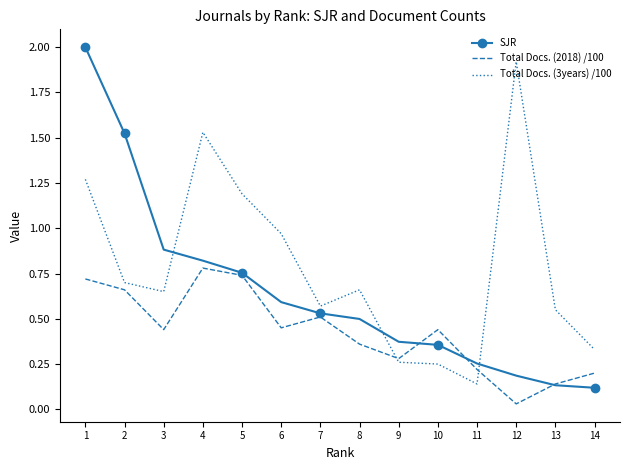

Which series has the widest spread of values?

SJR